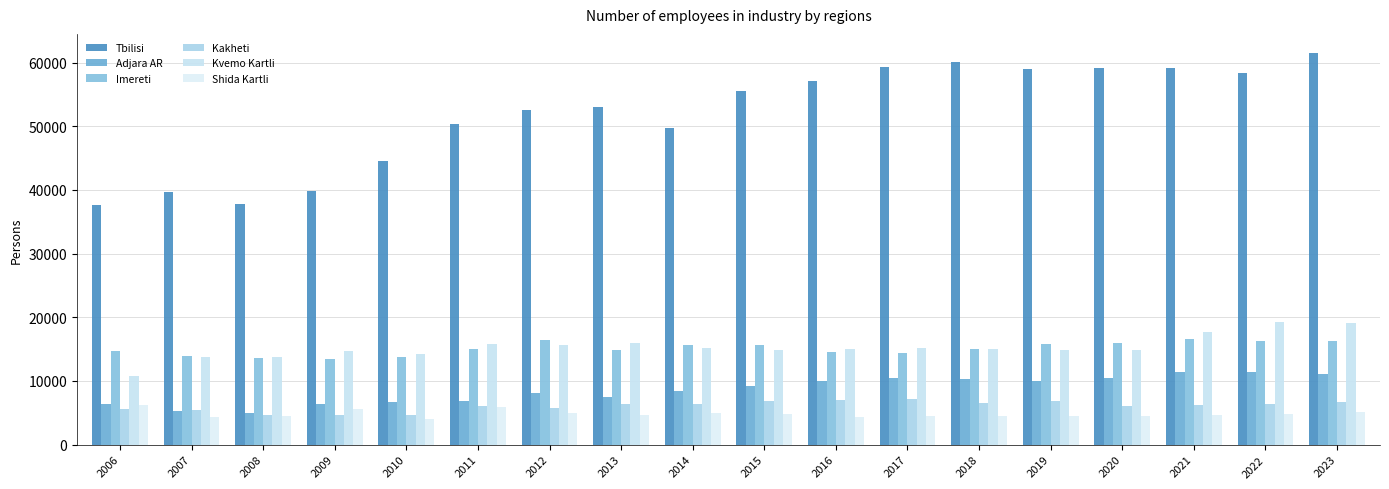

How many values in the Adjara AR series are below 9129?

9